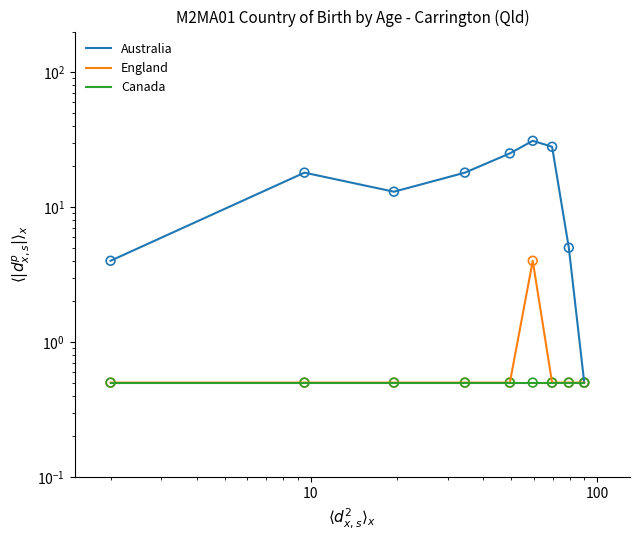

Which series has the largest total across all categories?

Australia